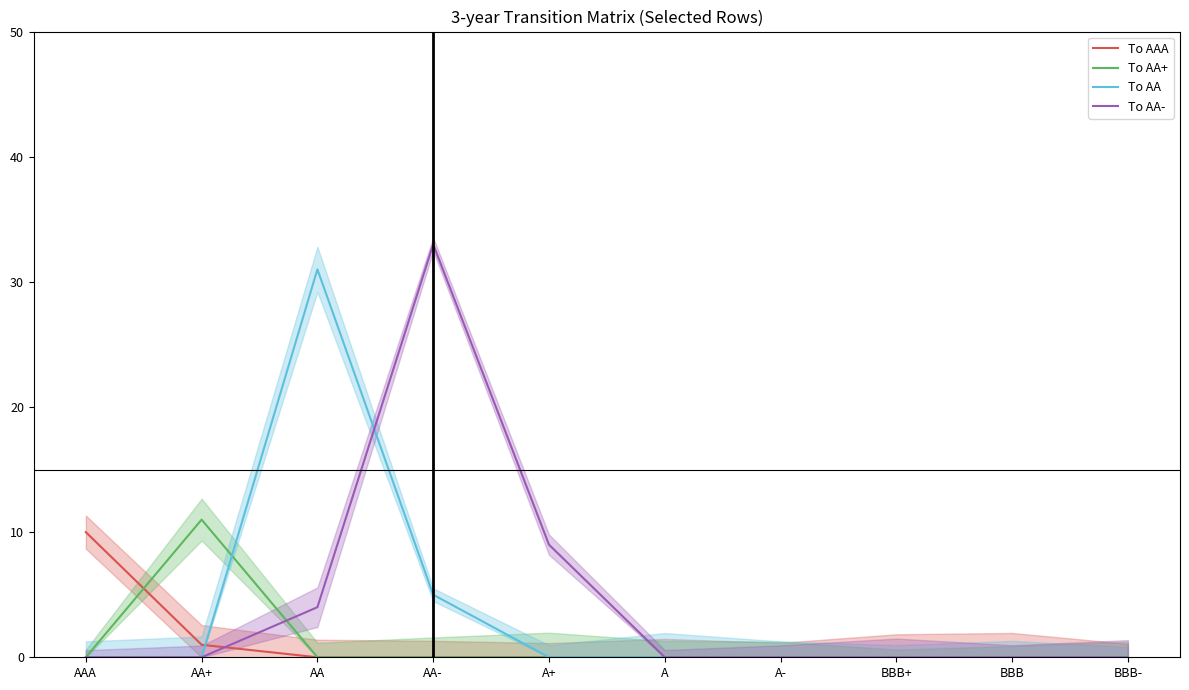

The To AA- series shows 4 at AA. True or false?

True